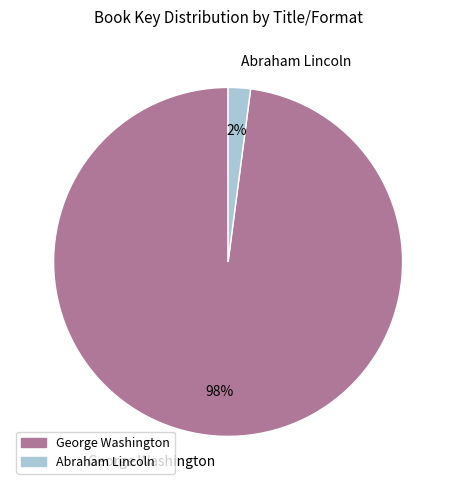

To the nearest percent, what is the difference between the largest and smallest slice percentages?

96%